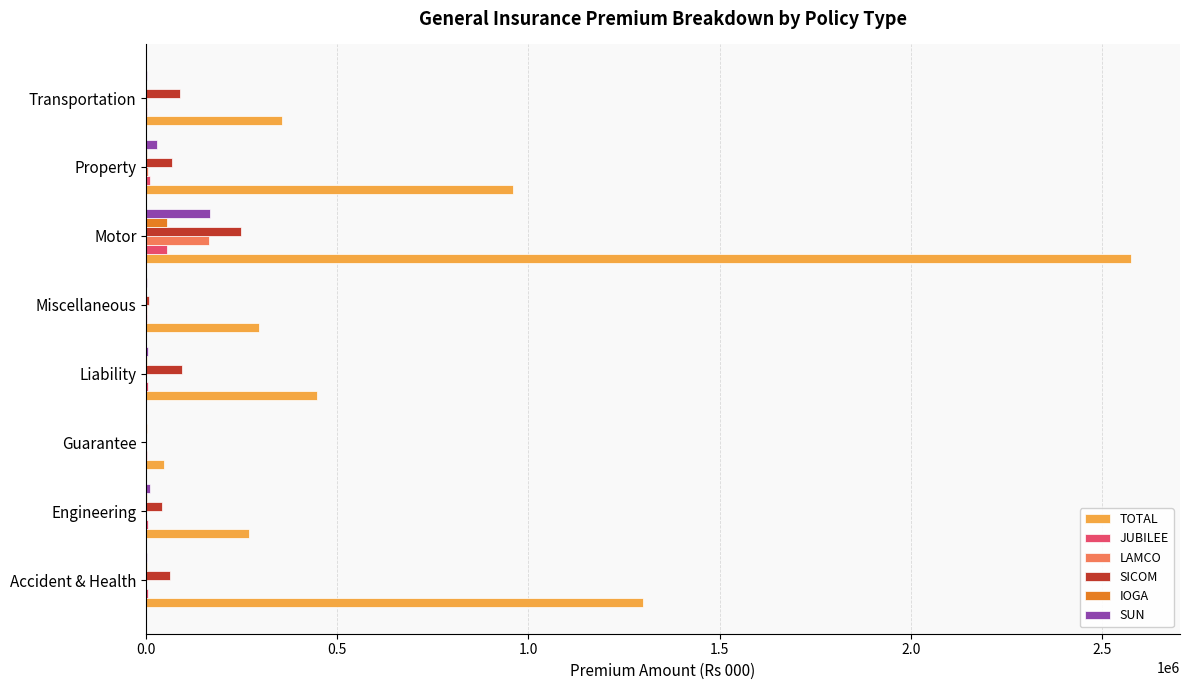

What is the sum of all IOGA values?

60238.0